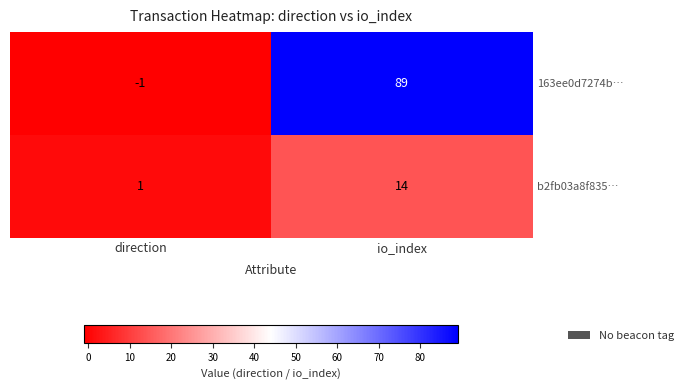

Rank the series by their average value, from highest to lowest.

163ee0d7274b…, b2fb03a8f835…